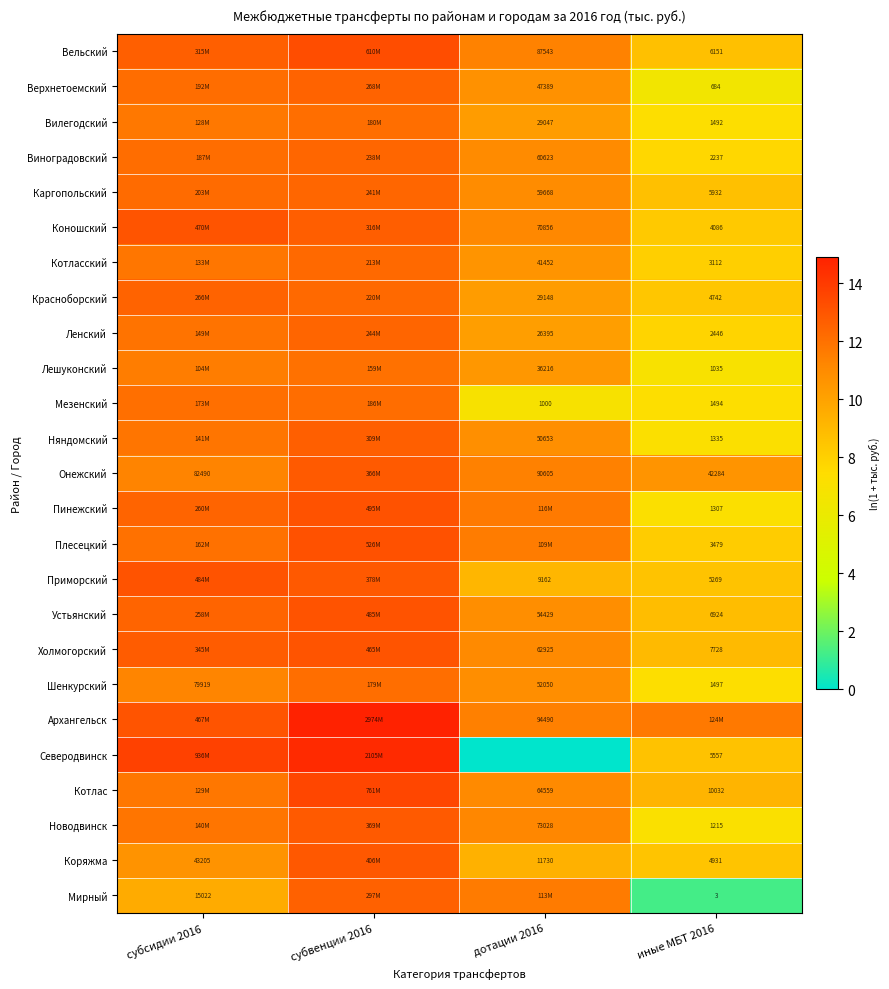

What value does the Холмогорский series have at иные МБТ 2016?

9.0